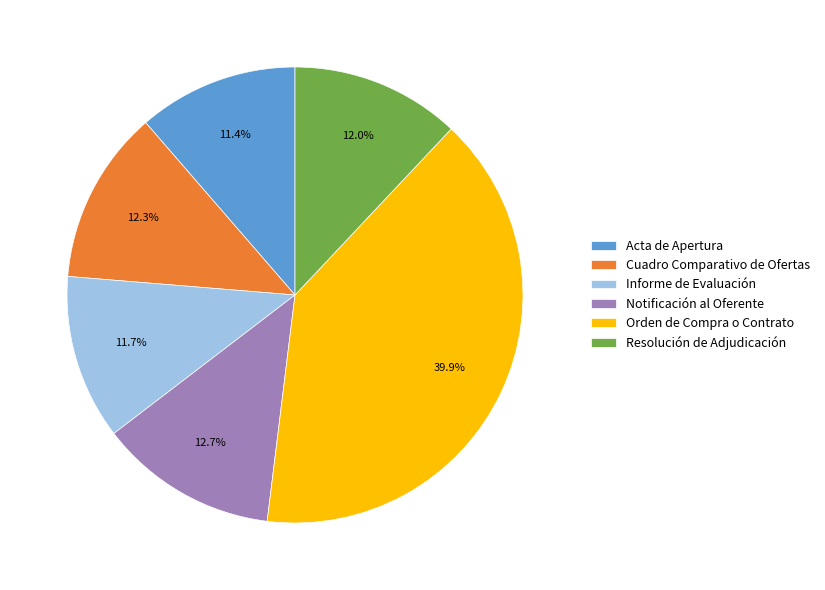

The Acta de Apertura slice represents 11% of the pie. True or false?

True